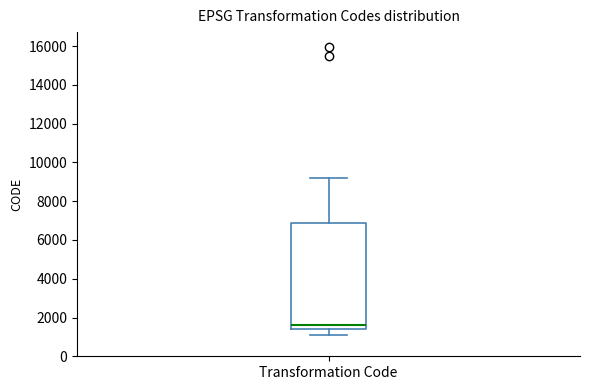

Where does the median line of the box for Transformation Code sit on the y-axis? The values are not printed on the chart, so give them approximately, as read against the axis.

1600